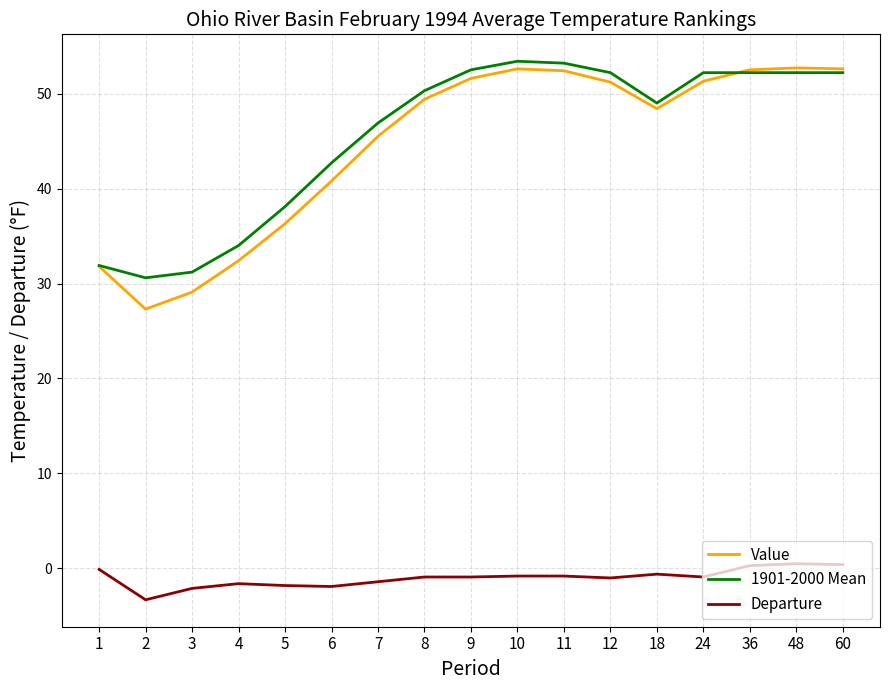

Which series has the largest range (max minus min)?

Value